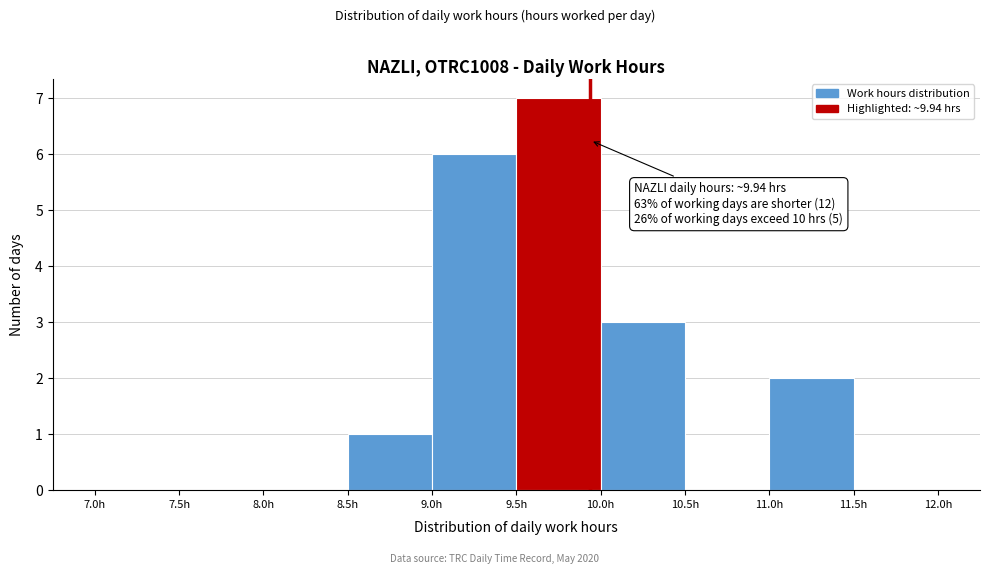

Over which range of the x-axis is the bar tallest?

9.5 to 10.0